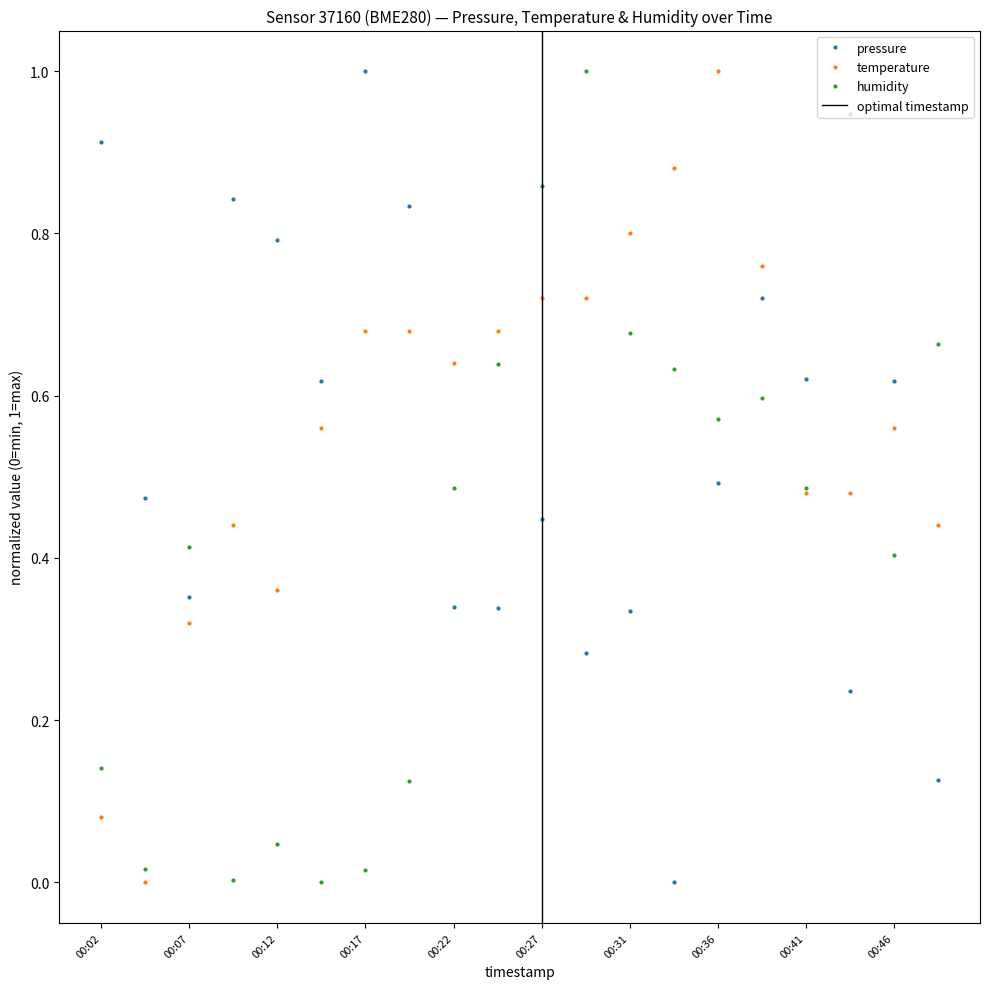

List the labels in order of humidity value, largest first.

00:29, 00:44, 00:27, 00:31, 00:49, 00:24, 00:34, 00:39, 00:36, 00:22, 00:41, 00:07, 00:46, 00:02, 00:19, 00:12, 00:04, 00:17, 00:09, 00:14